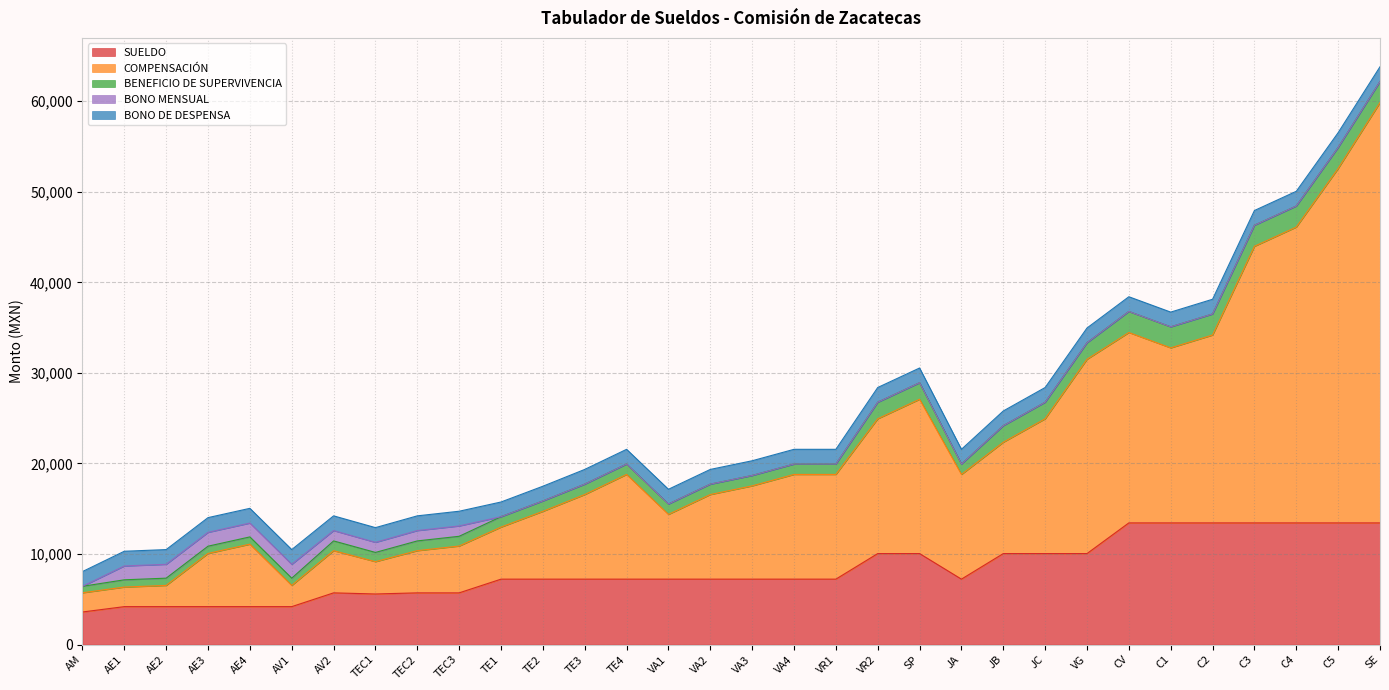

What is the lowest value of the SUELDO series?

3597